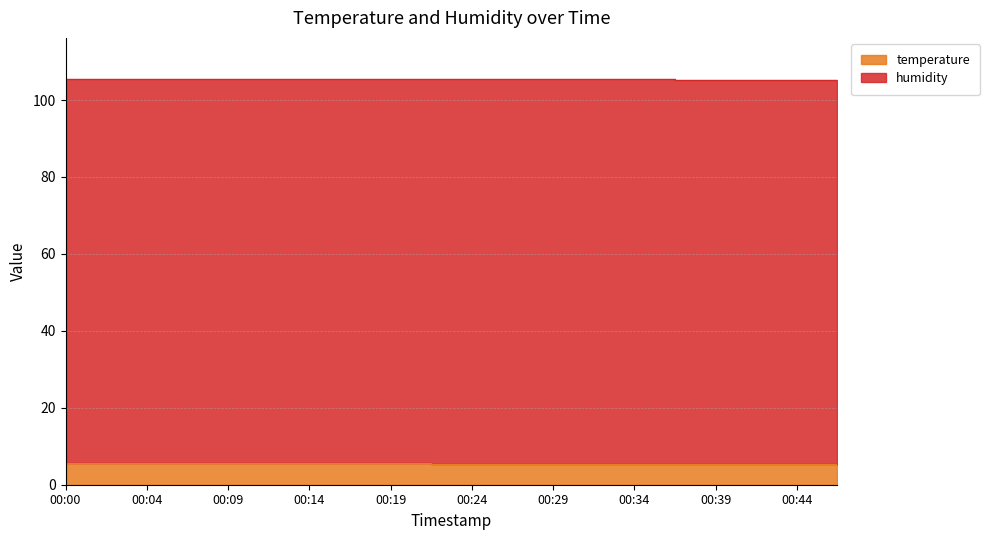

Approximately how many times larger is the value at 00:14 compared to 00:34?

1.0